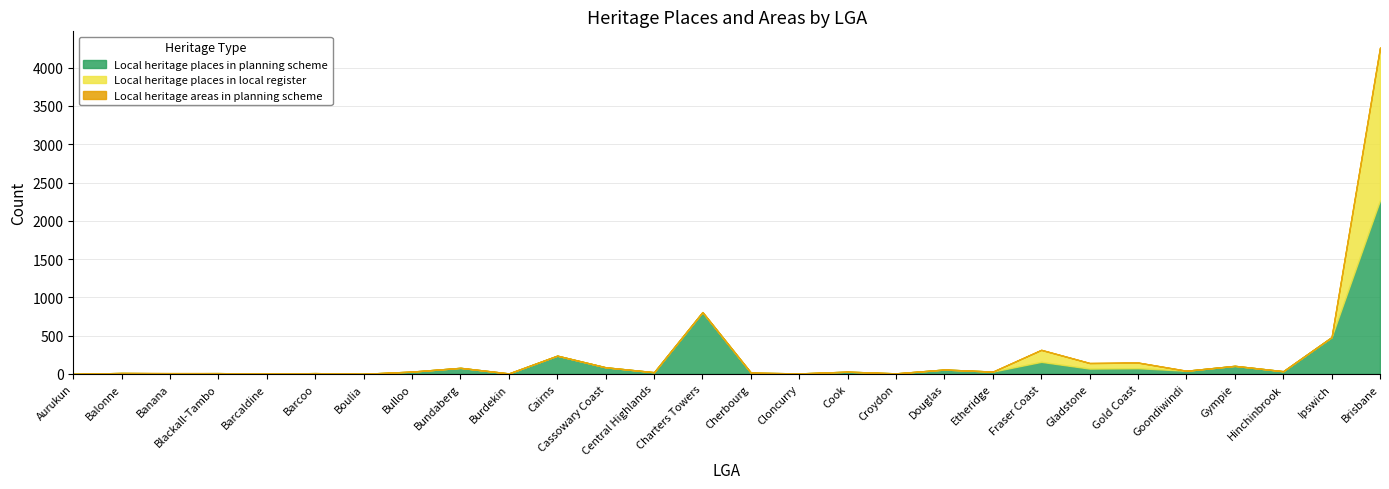

What is the label of the 27th point from the left?

Ipswich